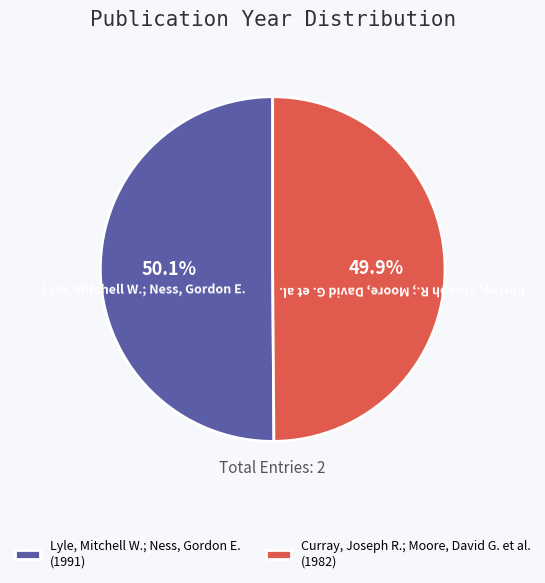

Is there any slice that represents more than half of the pie?

Yes